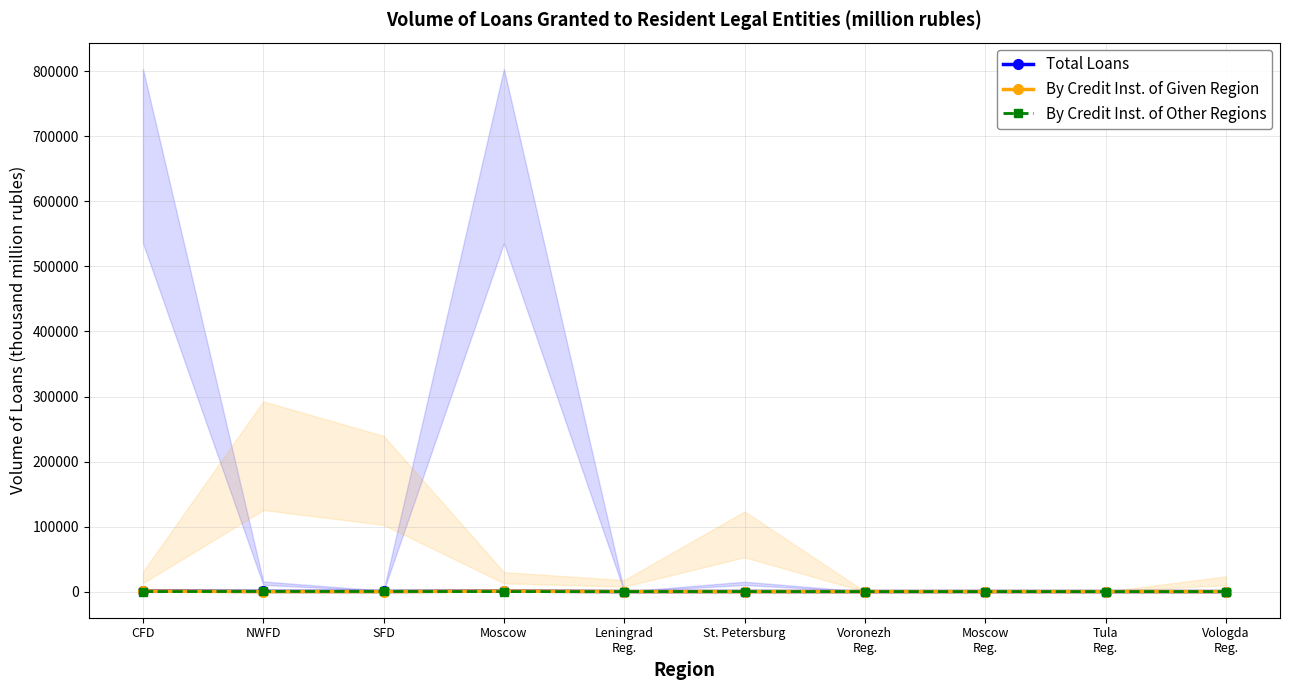

What is the difference between the maximum and minimum values in the Total Loans series?

826.0